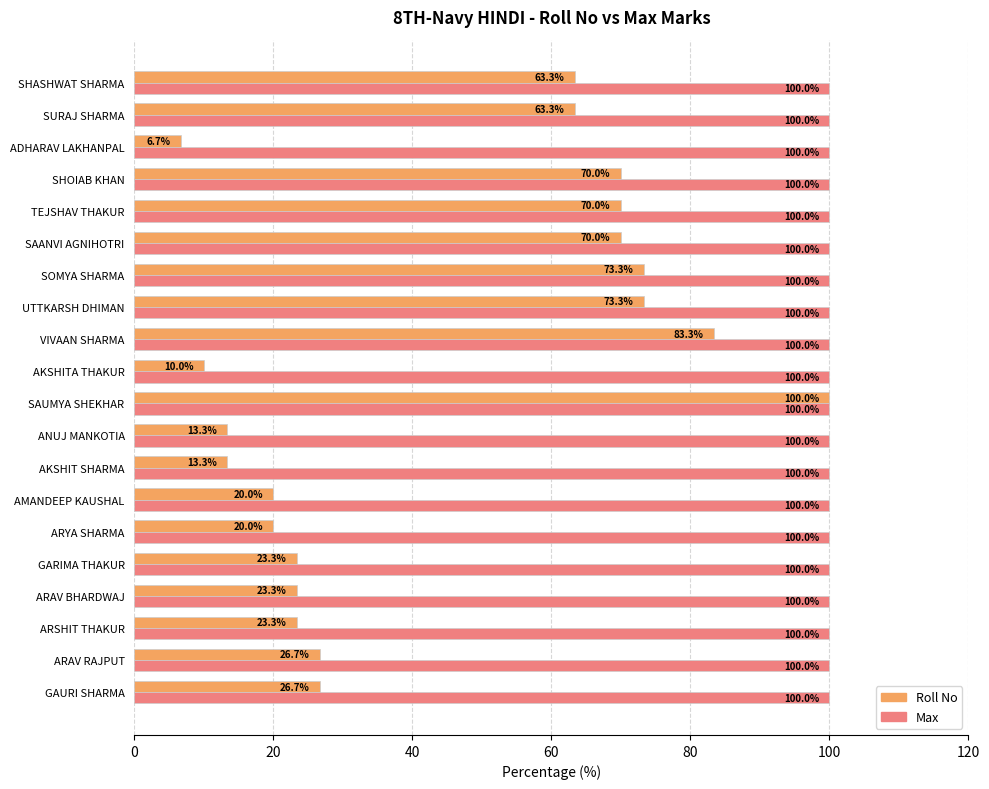

What is the average value of the Roll No series?

43.7